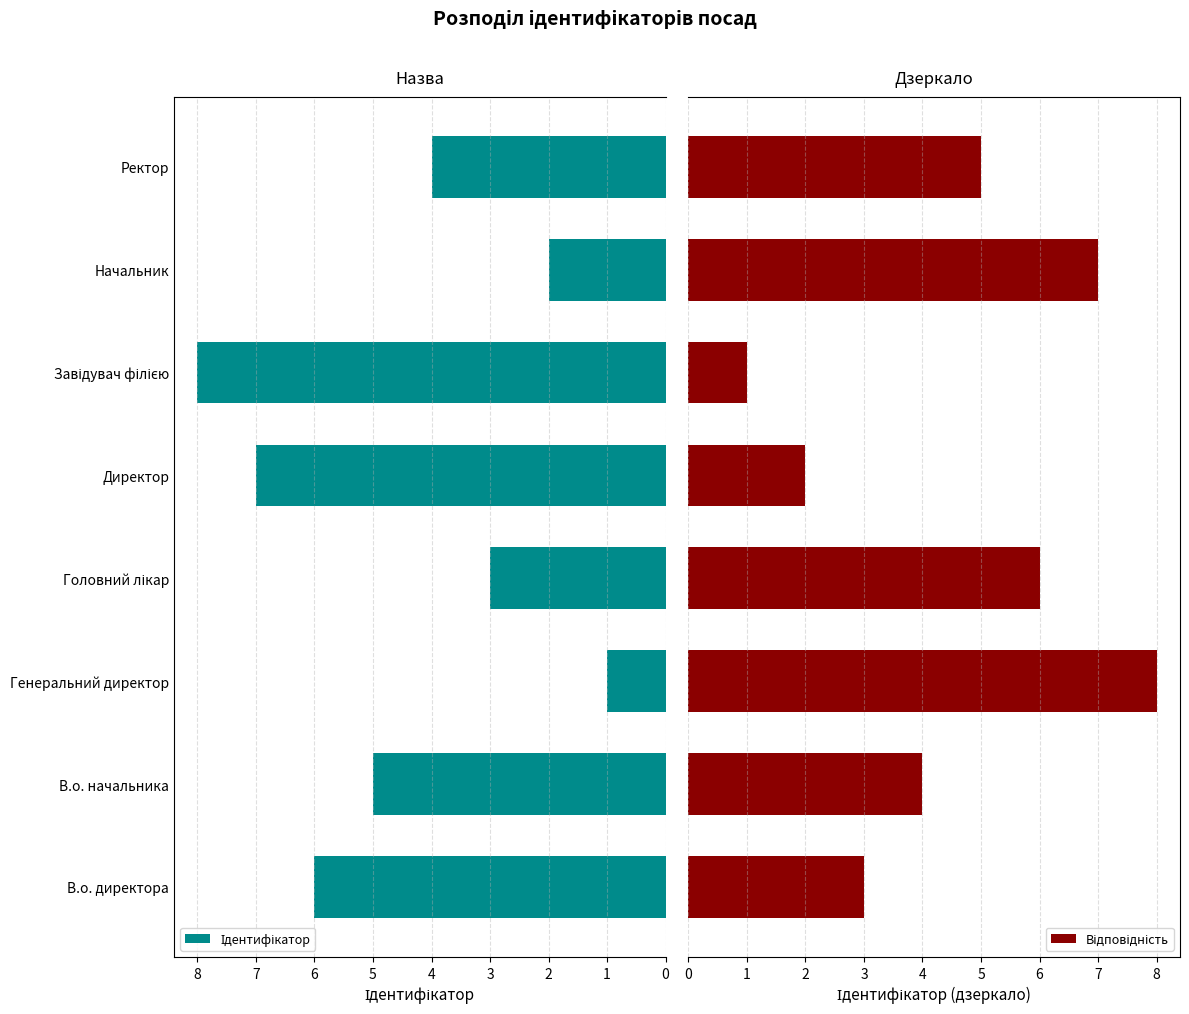

The Ідентифікатор series shows 4 at Завідувач філією. True or false?

False